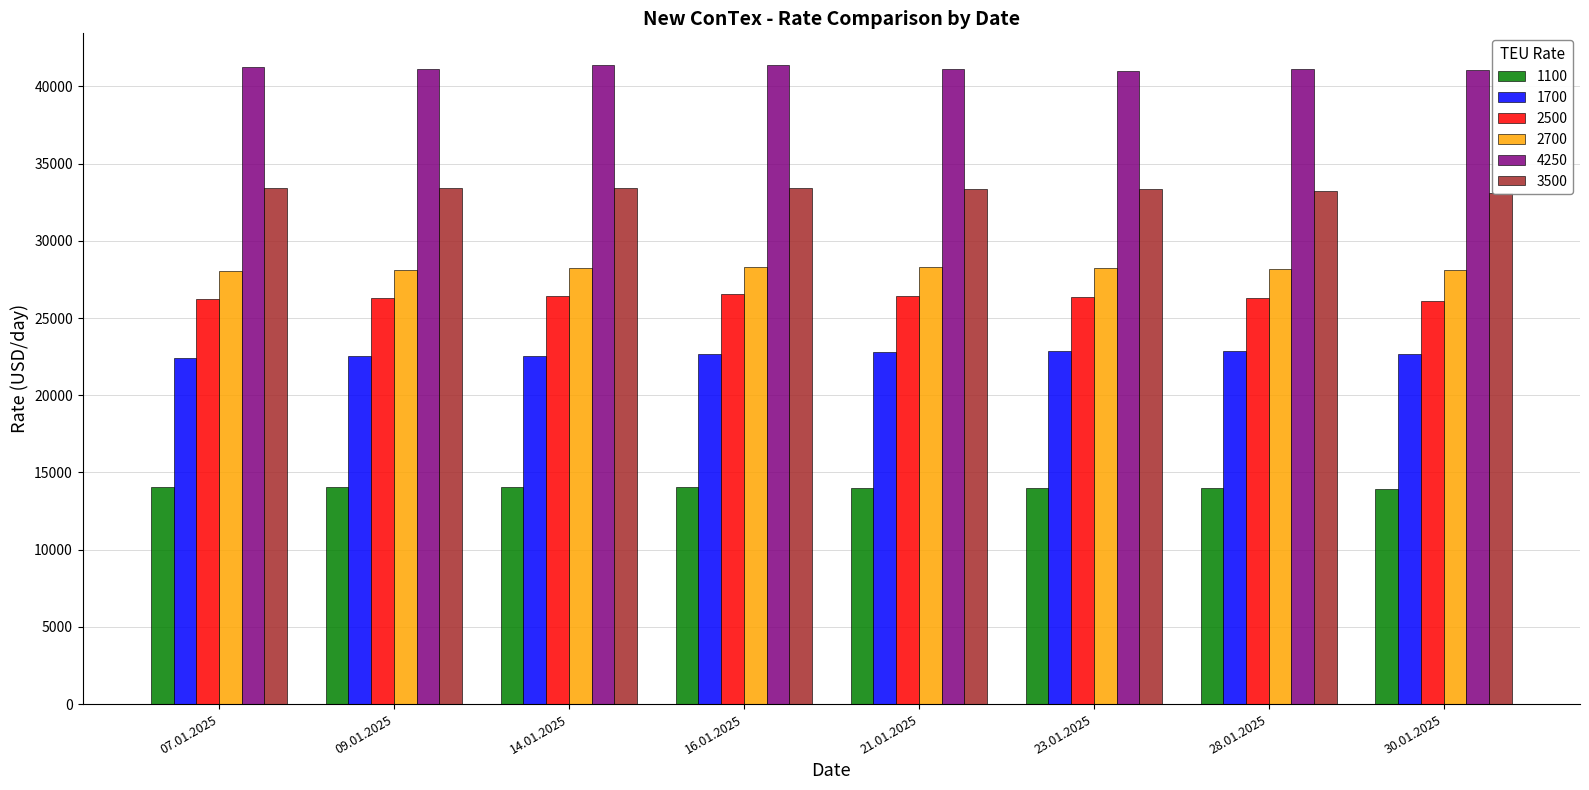

What is the lowest value of the 2700 series?

28036